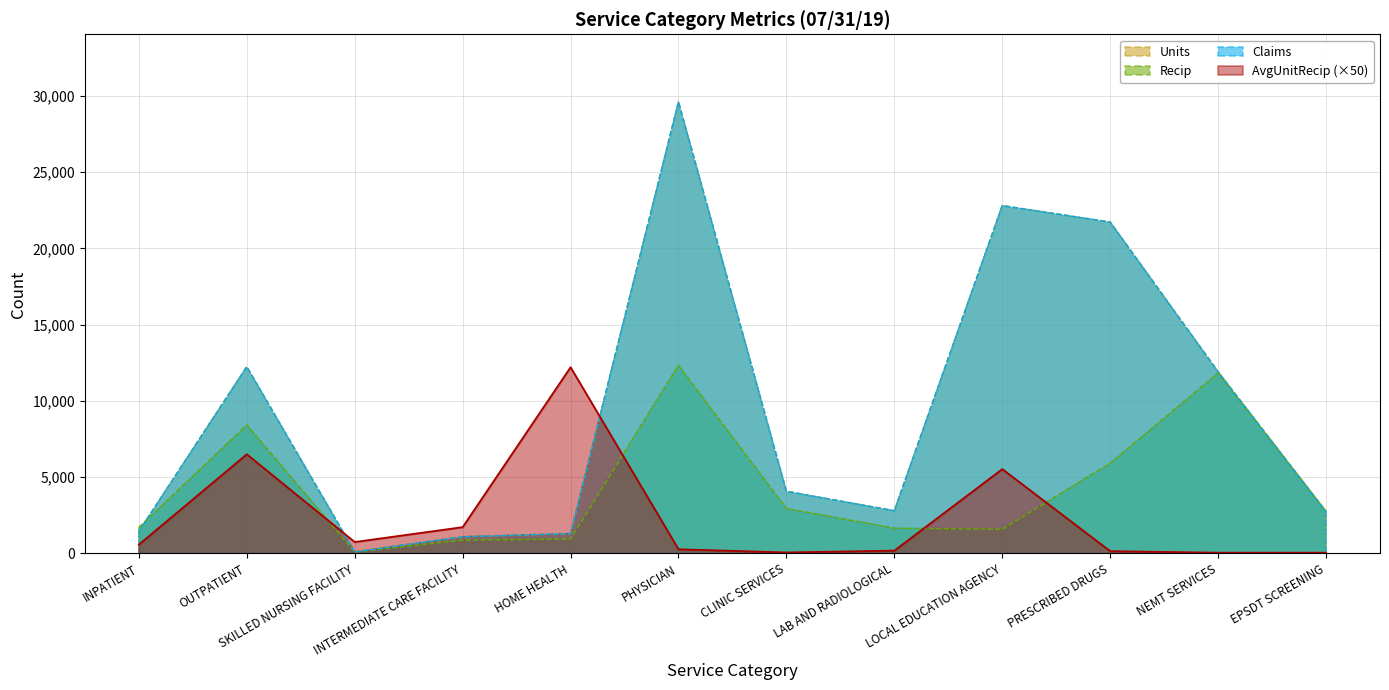

True or false: Claims and Recip cross at least once.

True